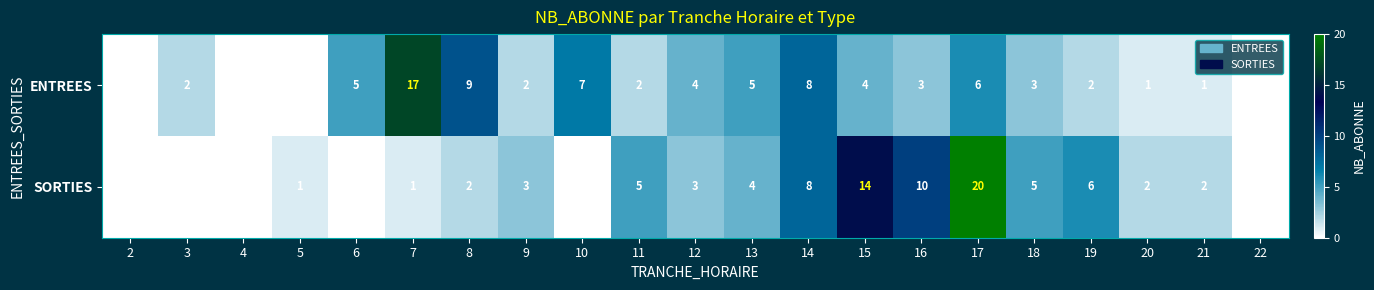

At which label does ENTREES first exceed 3?

6